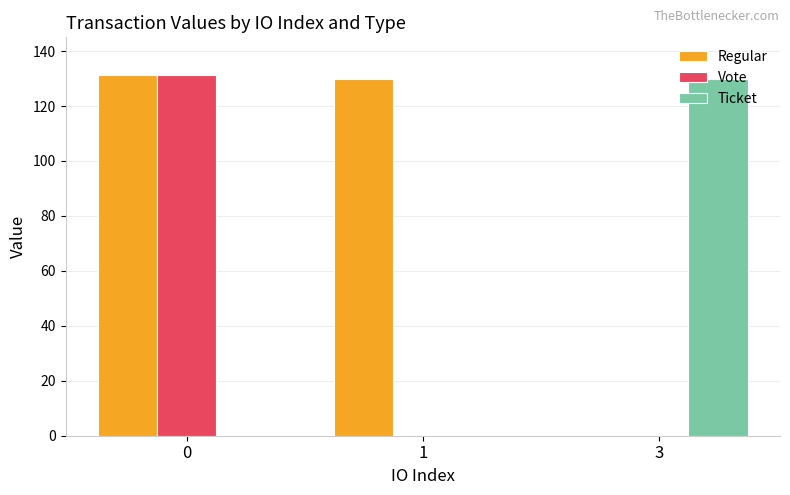

What is the difference between the Vote values at 3 and 0?

131.2